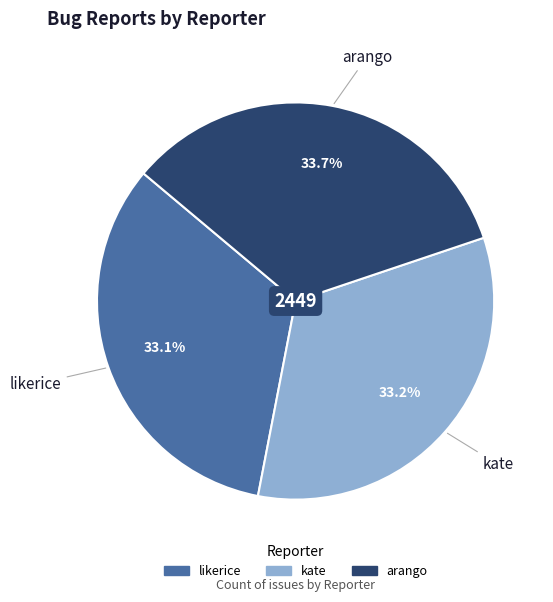

How many slices are in this pie chart?

3